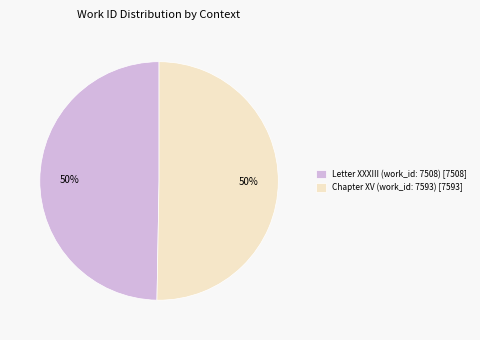

True or false: Letter XXXIII (work_id: 7508) [7508] accounts for 38% of the total.

False